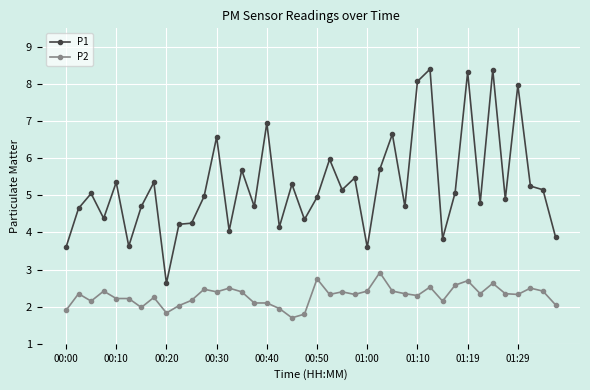

Which series has the largest total across all categories?

P1